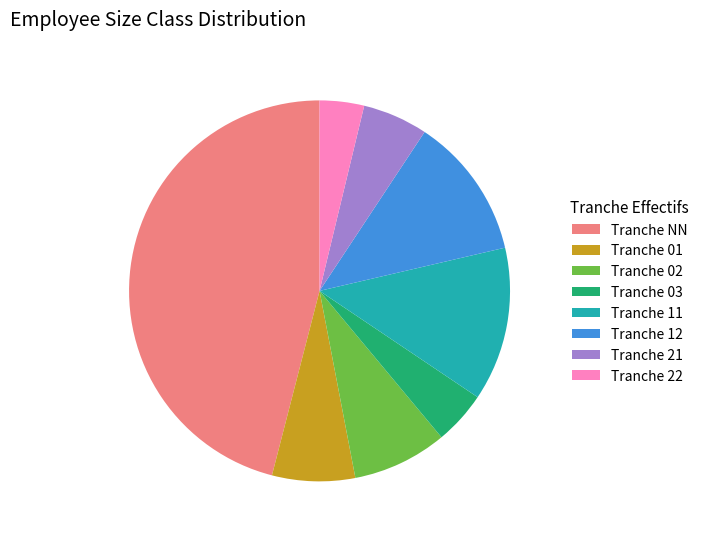

Count the number of slices in the pie.

8